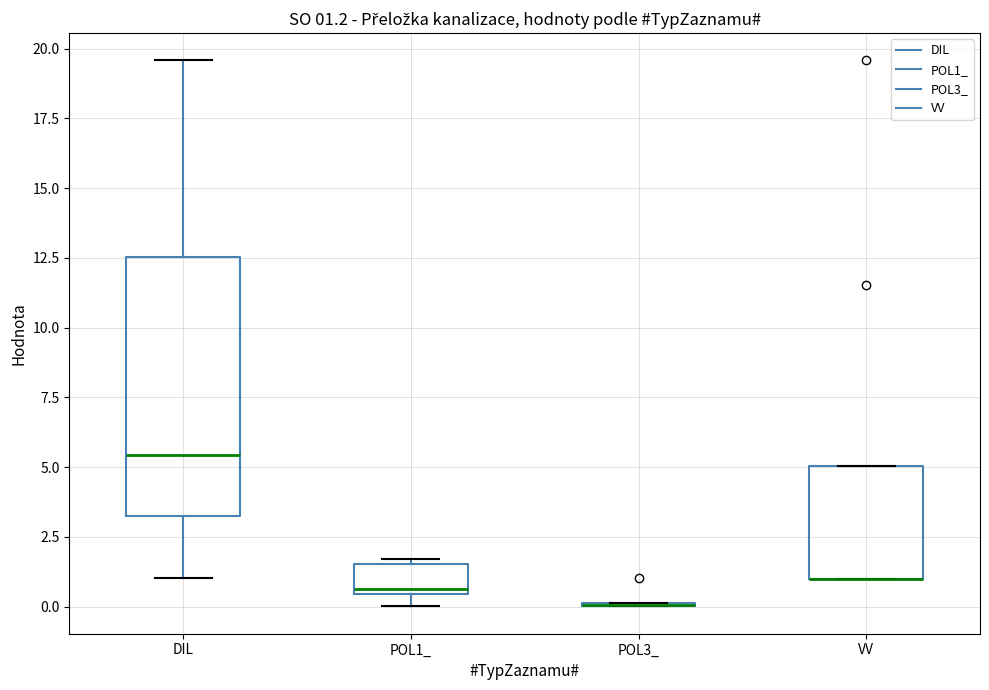

Comparing the boxes themselves (not the whiskers), which one is the tallest?

DIL